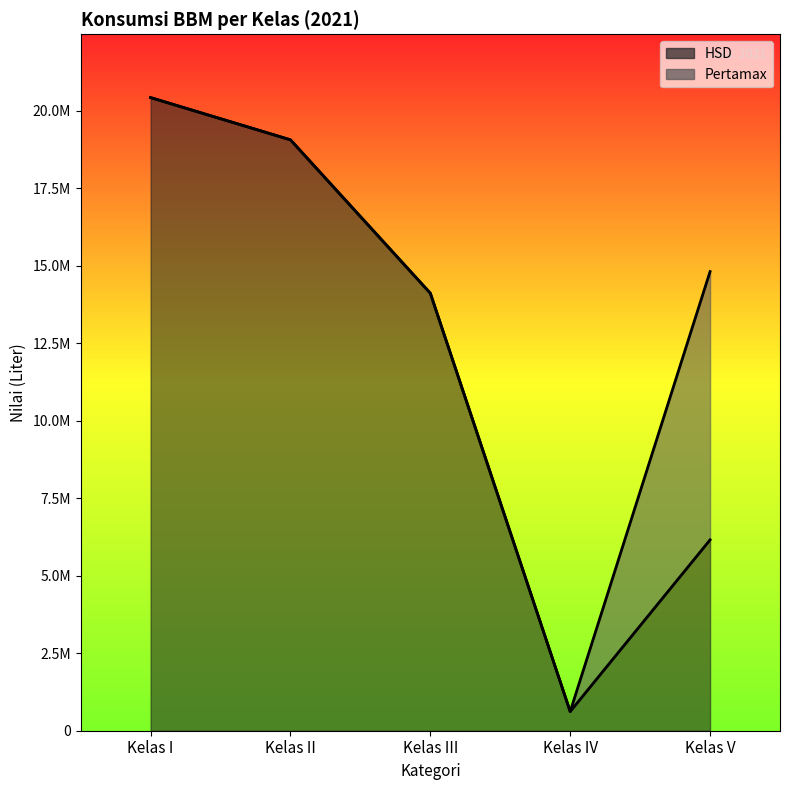

What is the smallest value displayed?

618444